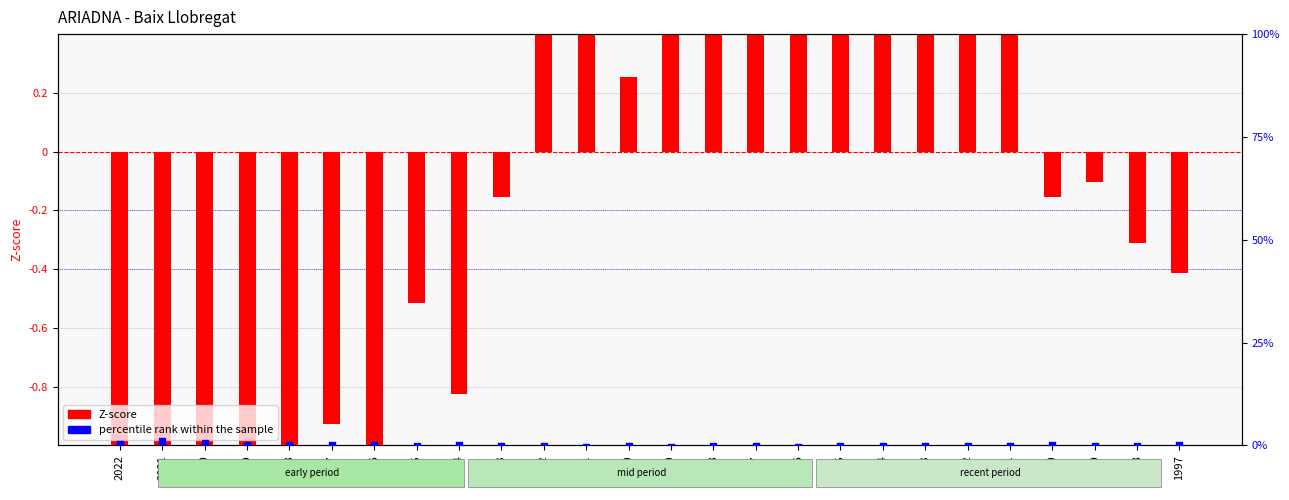

What are all the series names shown in the legend?

Z-score, percentile rank within the sample